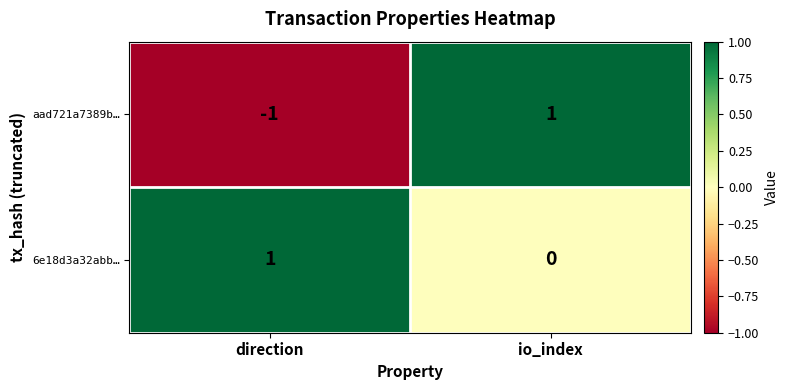

Rank the series by their average value, from lowest to highest.

aad721a7389b…, 6e18d3a32abb…